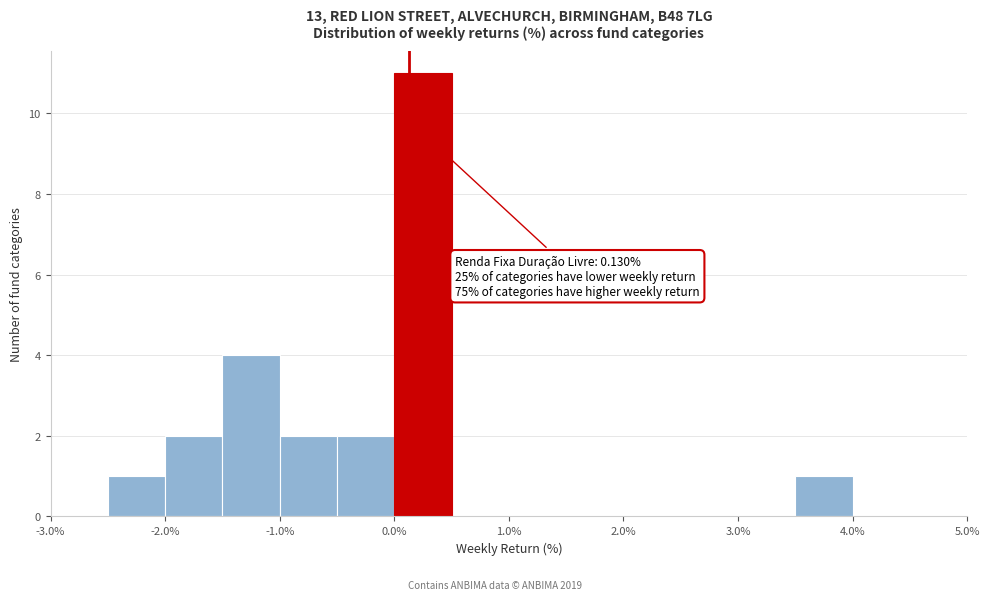

Which range on the x-axis has the tallest bar?

0.0 to 0.5